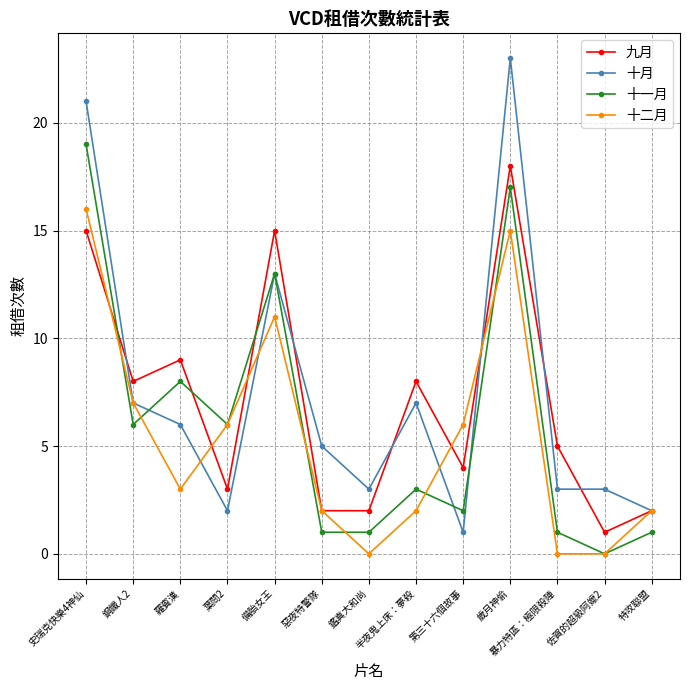

Is it true that 十一月 equals 6 at 鋼鐵人2?

True